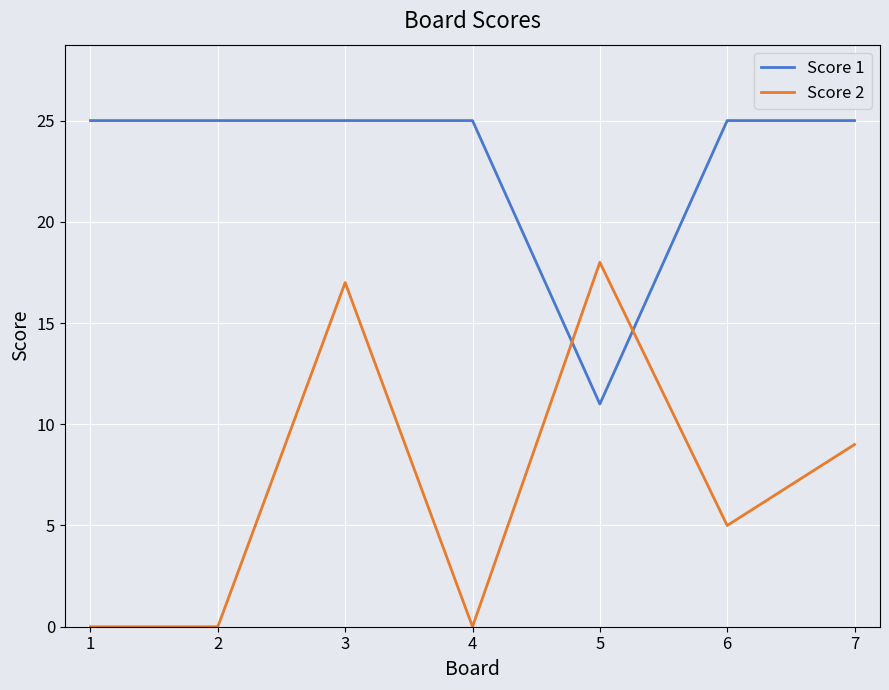

What is the difference between the highest and lowest values at 3?

8